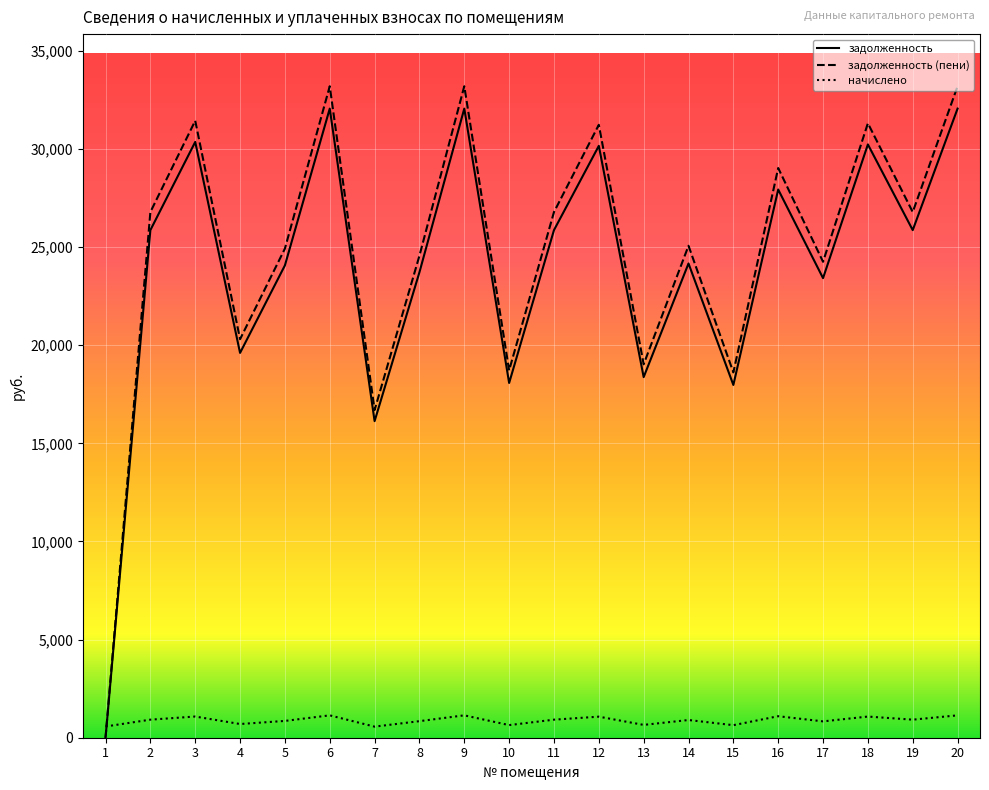

Is this an area chart (filled region under the line)?

No